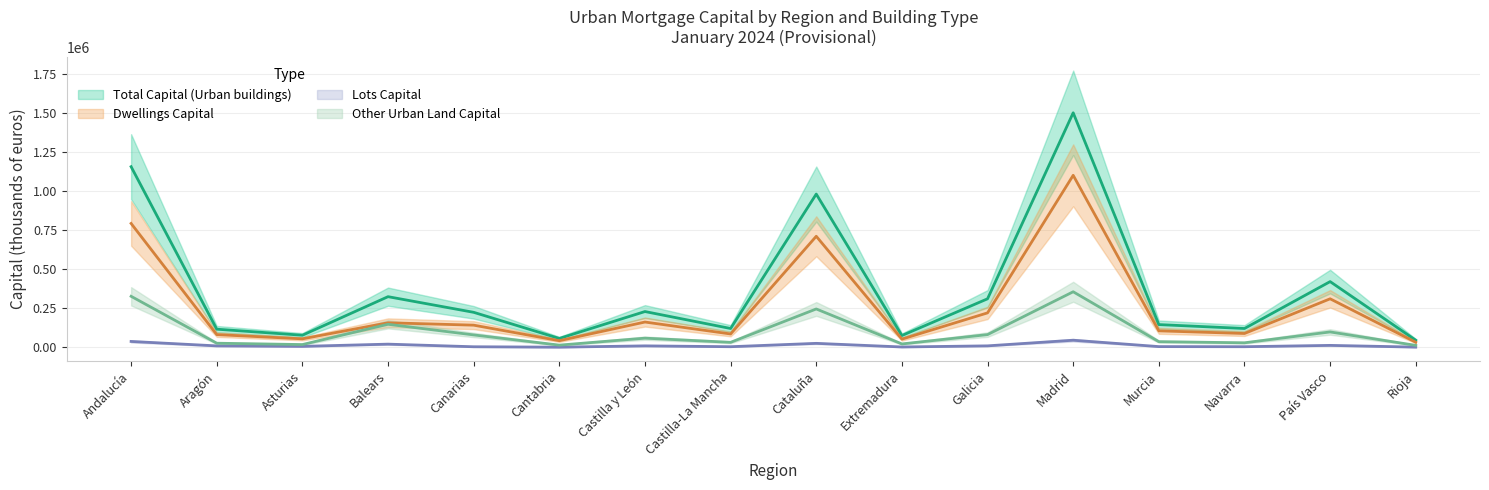

True or false: Dwellings Capital has a value of 156575 at Balears.

True